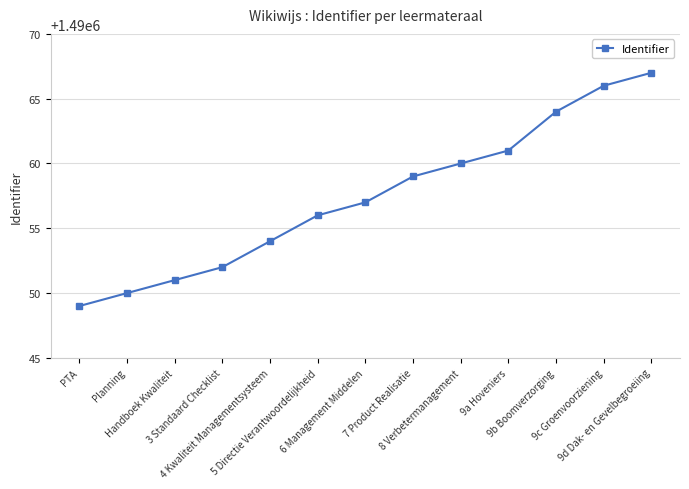

Reading left to right, extract all data points from this chart.

1490049	1490050	1490051	1490052	1490054	1490056	1490057	1490059	1490060	1490061	1490064	1490066	1490067